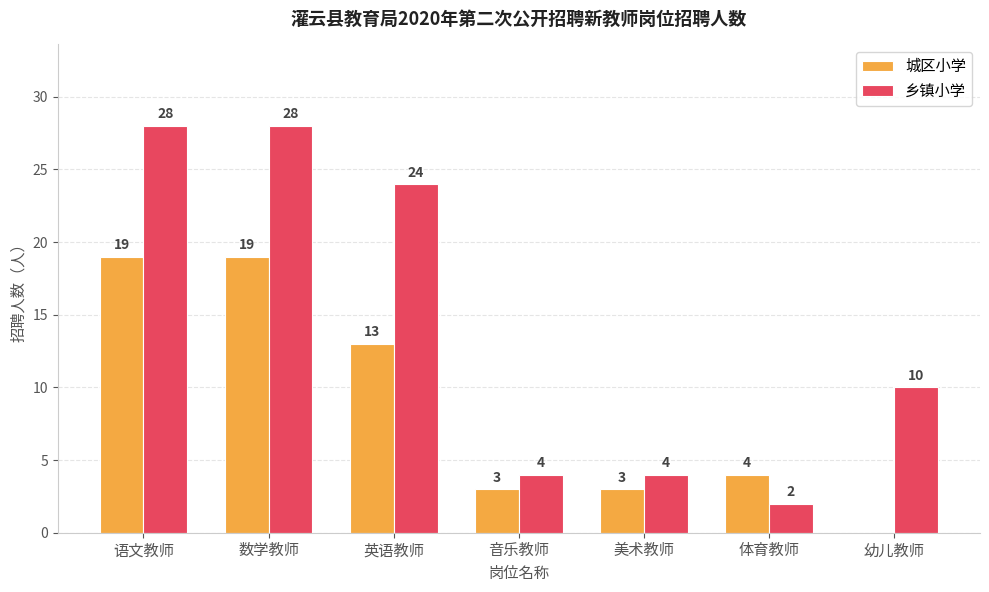

What is the highest value of the 城区小学 series?

19